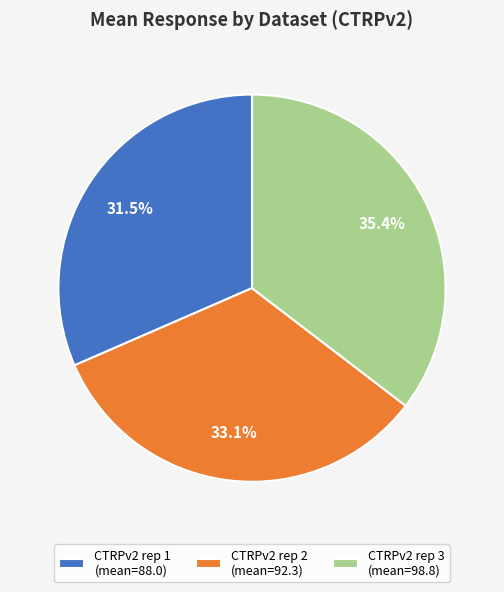

Which category has the smallest portion of the pie?

CTRPv2 rep 1